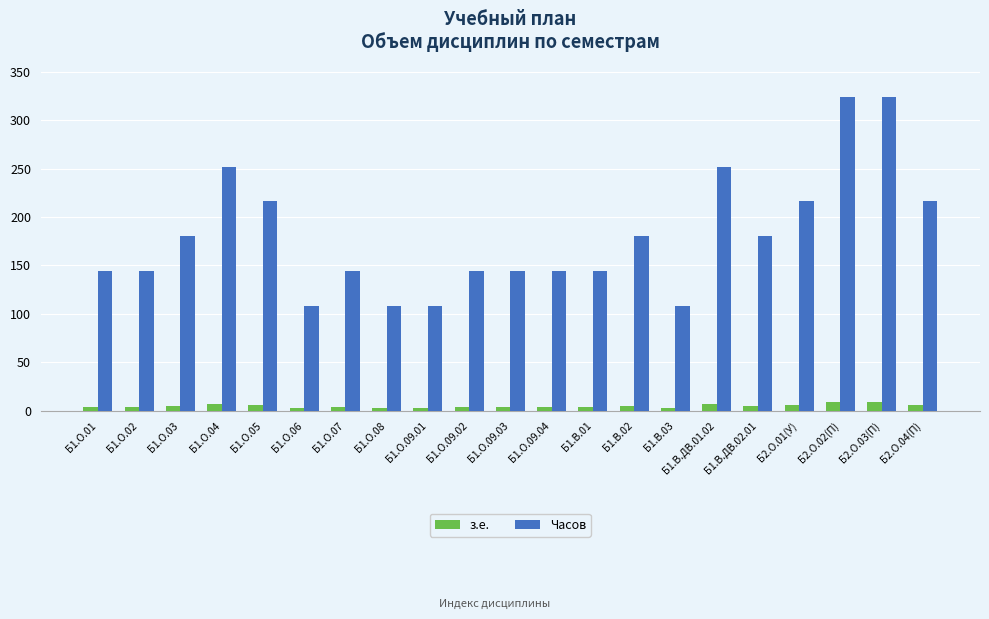

Is the value of з.е. at Б2.О.01(У) greater than the value of Часов at Б1.О.04?

No